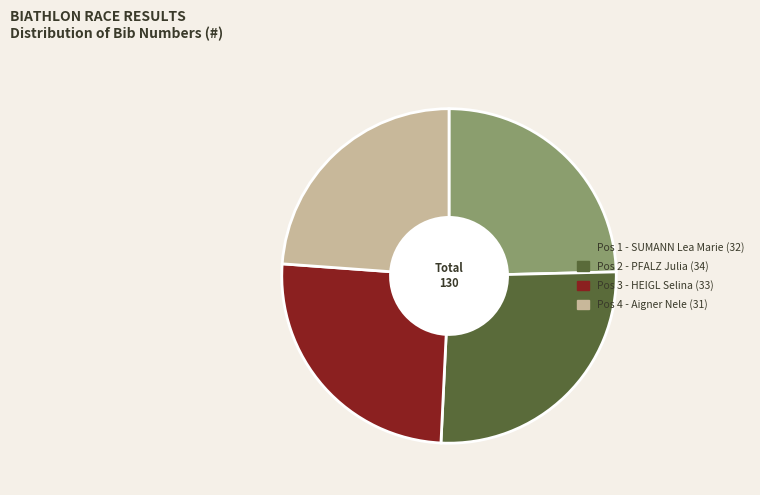

The Pos 2 - PFALZ Julia slice represents 26% of the pie. True or false?

True